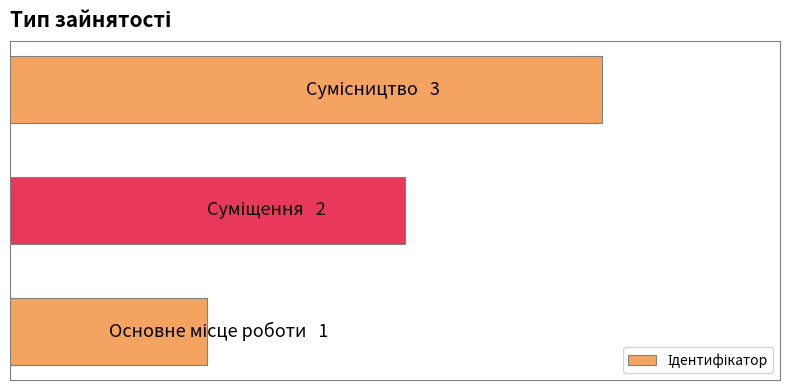

Are the bars horizontal?

Yes